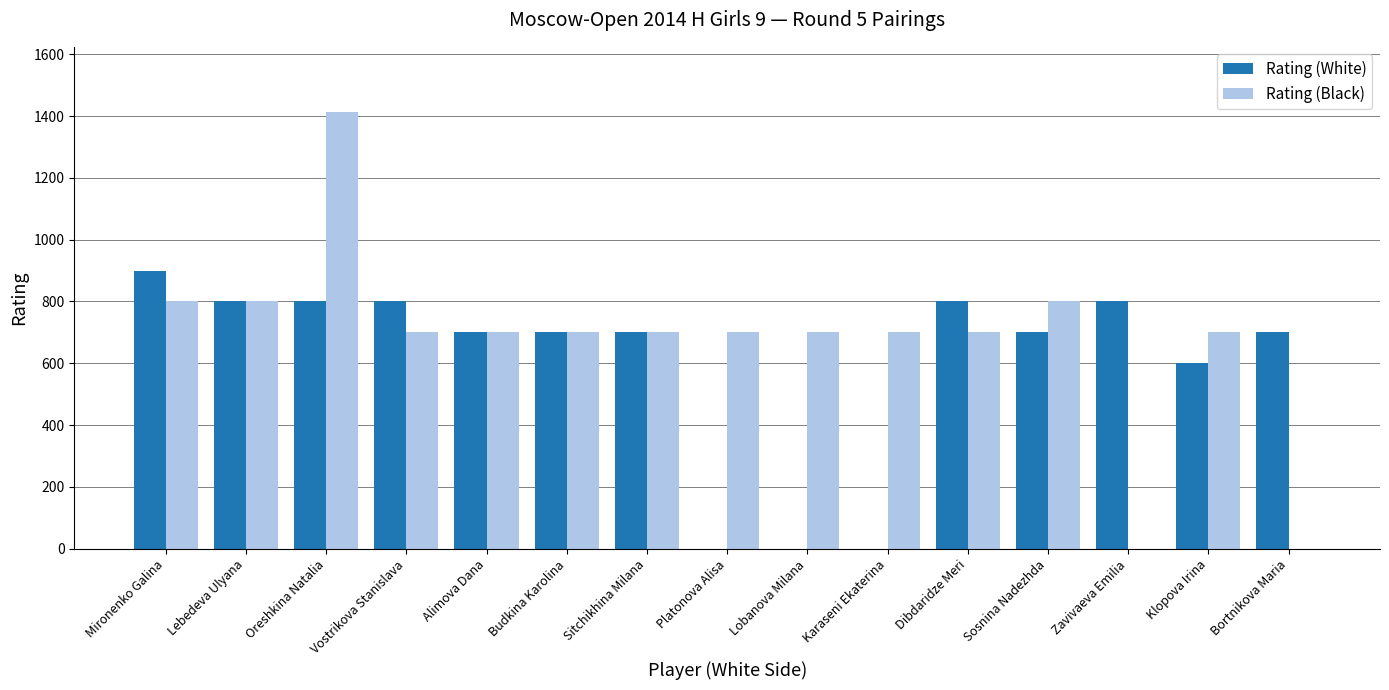

Reading left to right, extract all data points from this chart.

Rating (White): 900	800	800	800	700	700	700	0	0	0	800	700	800	600	700
Rating (Black): 800	800	1412	700	700	700	700	700	700	700	700	800	0	700	0